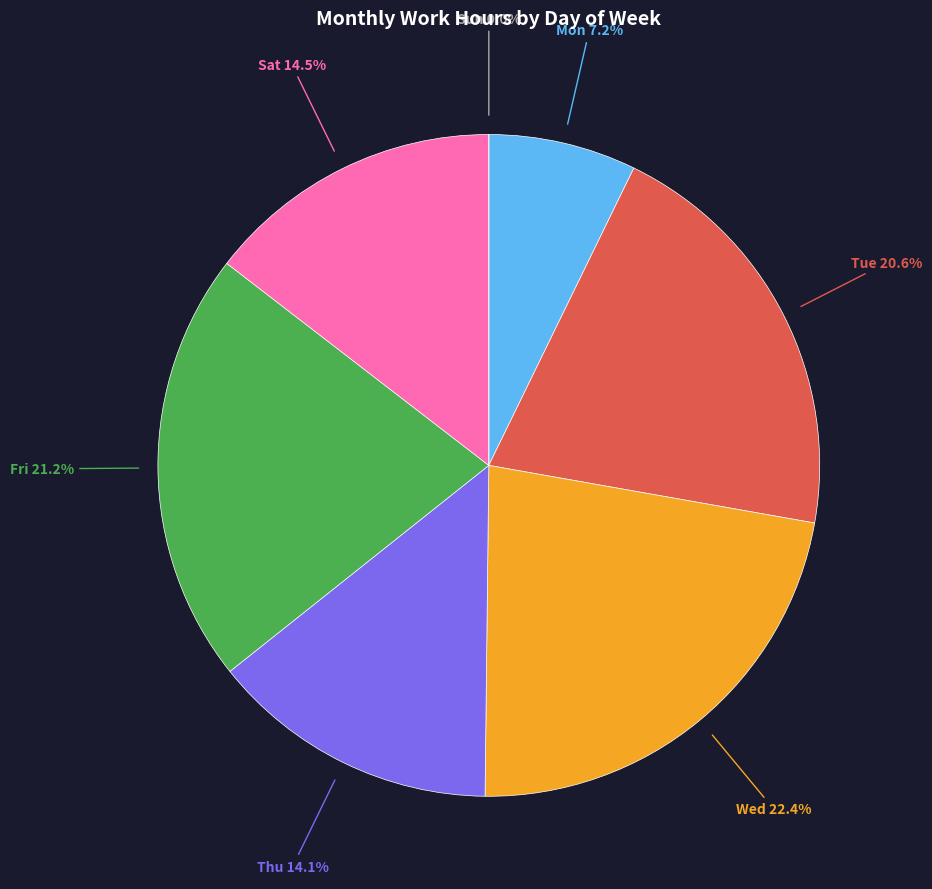

How many slices are in this pie chart?

7